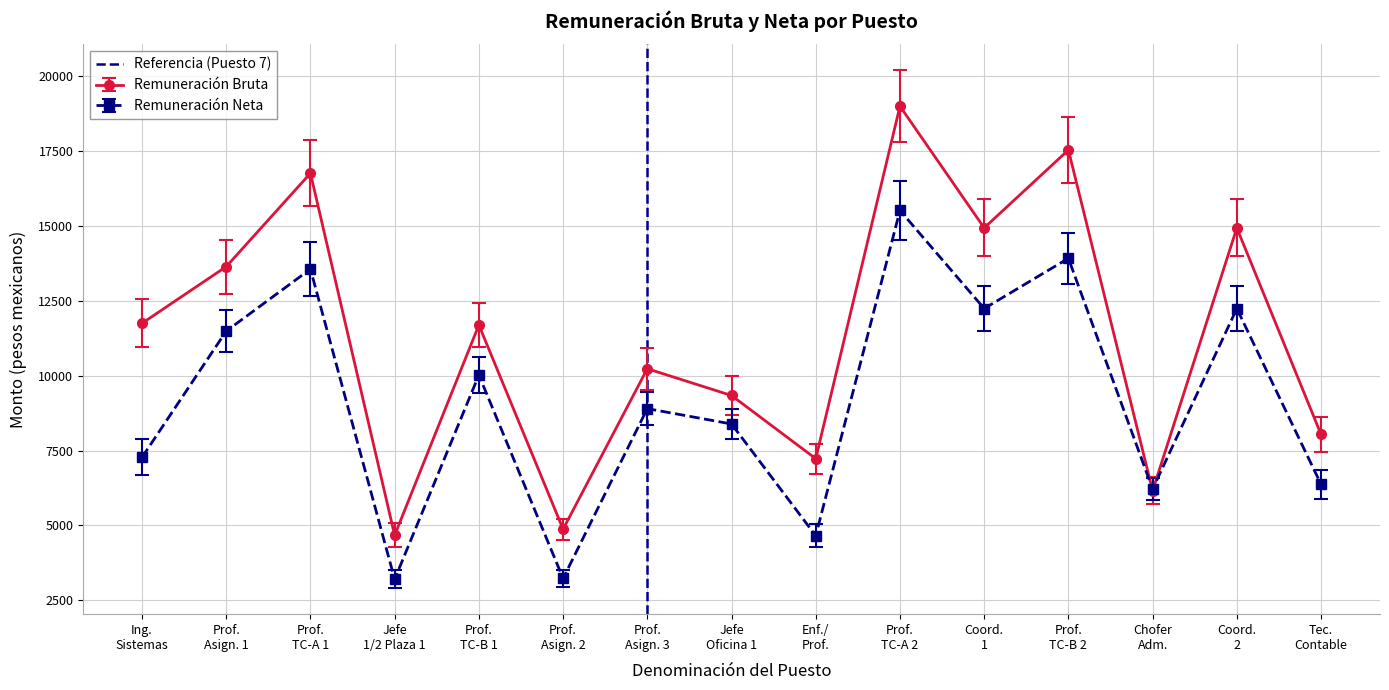

True or false: Remuneración Bruta has more than 0 points higher than both neighbors.

True